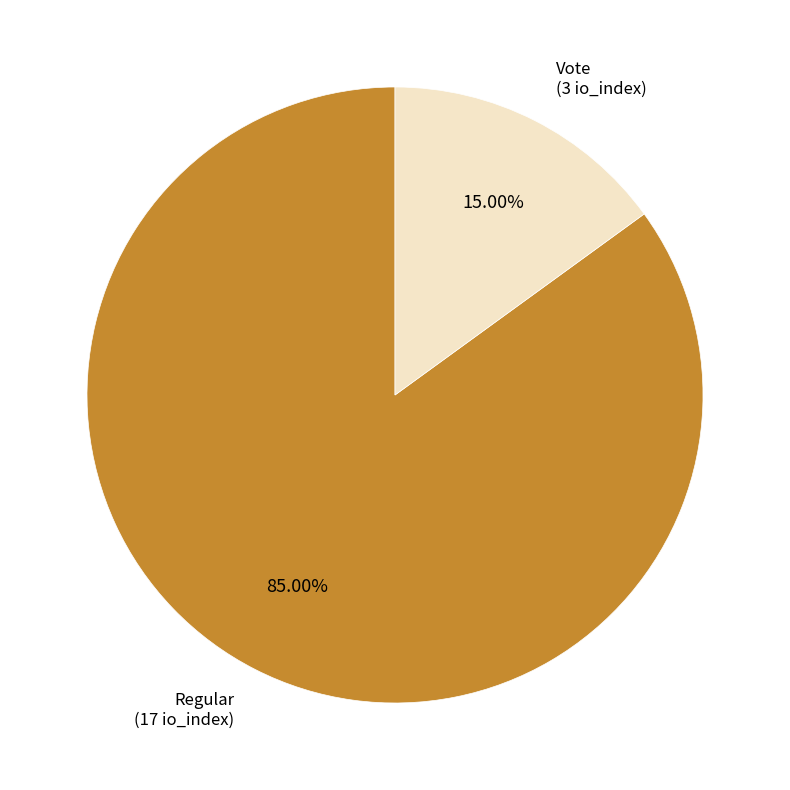

Does any single category account for the majority?

Yes